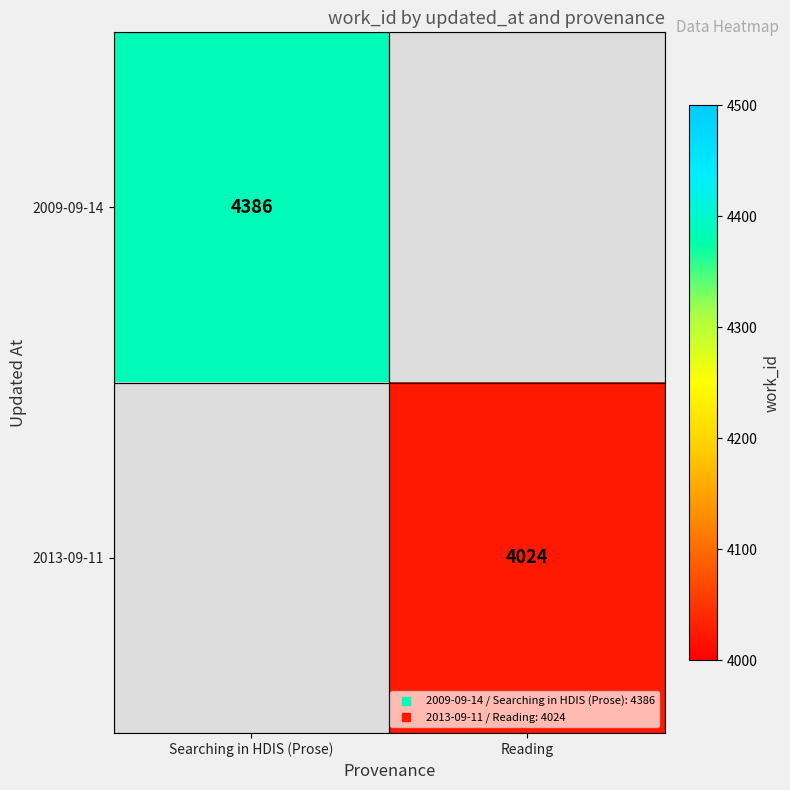

The value of 2009-09-14 at Searching in HDIS (Prose) is 4386.0. True or false?

True